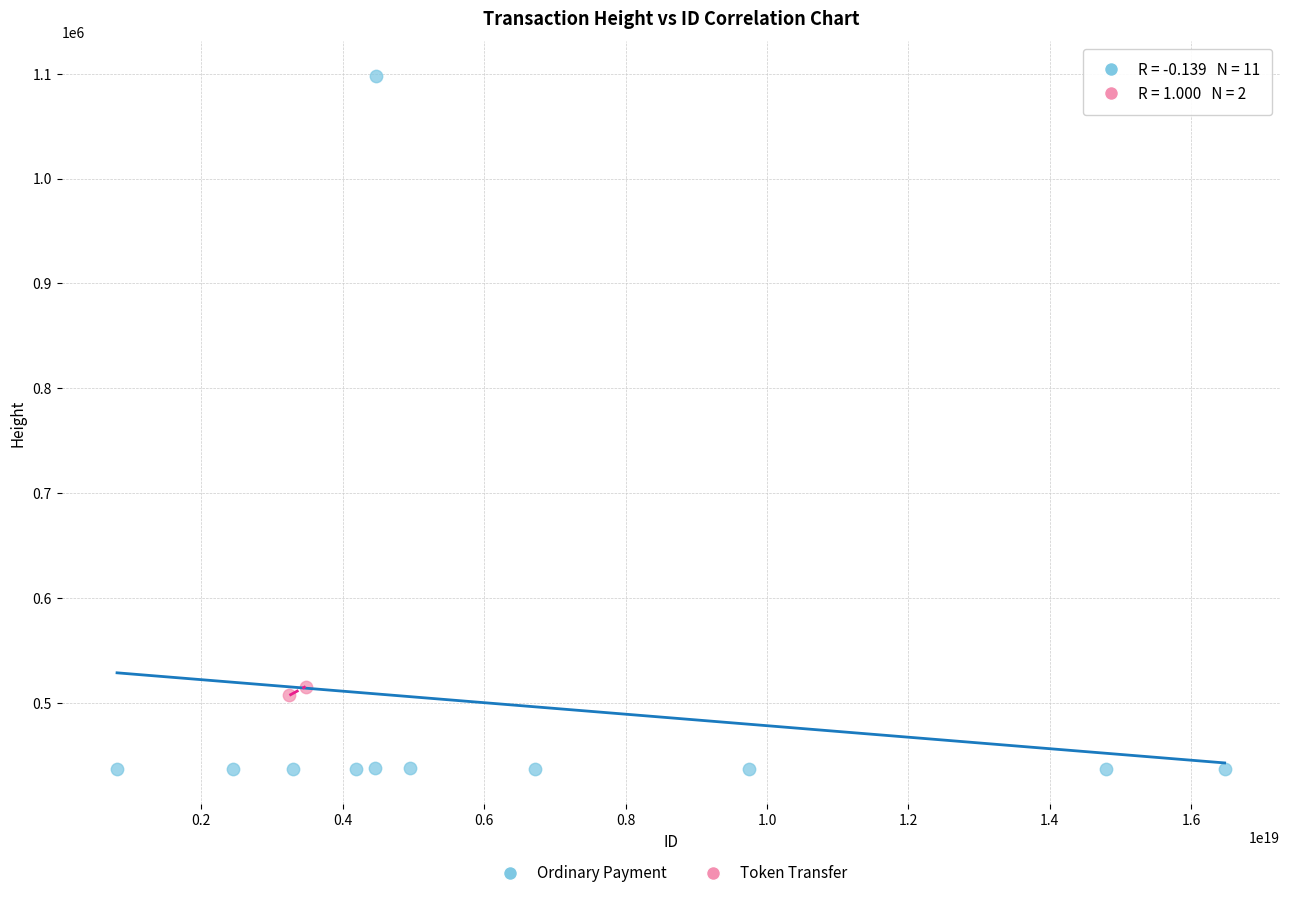

What are all the series names shown in the legend?

Ordinary Payment, Token Transfer